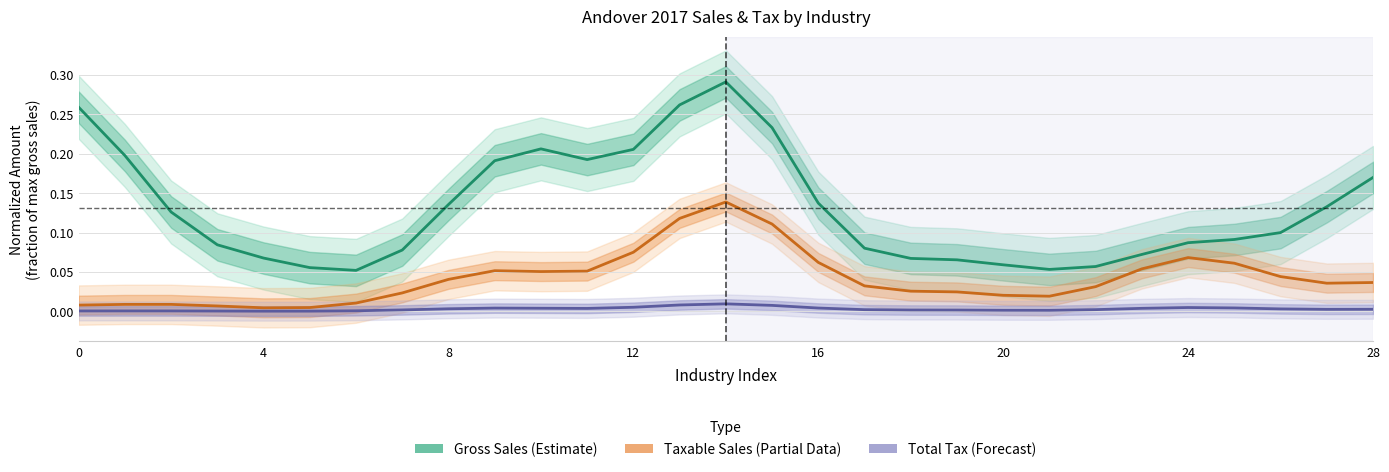

True or false: Total Tax (Forecast) and Gross Sales (Estimate) cross at least once.

False